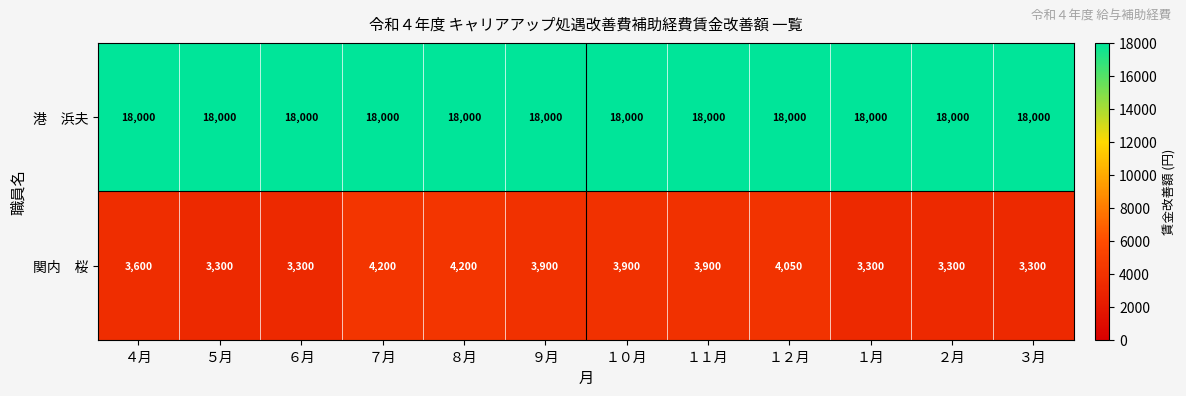

At how many categories does at least one series exceed 13609?

12